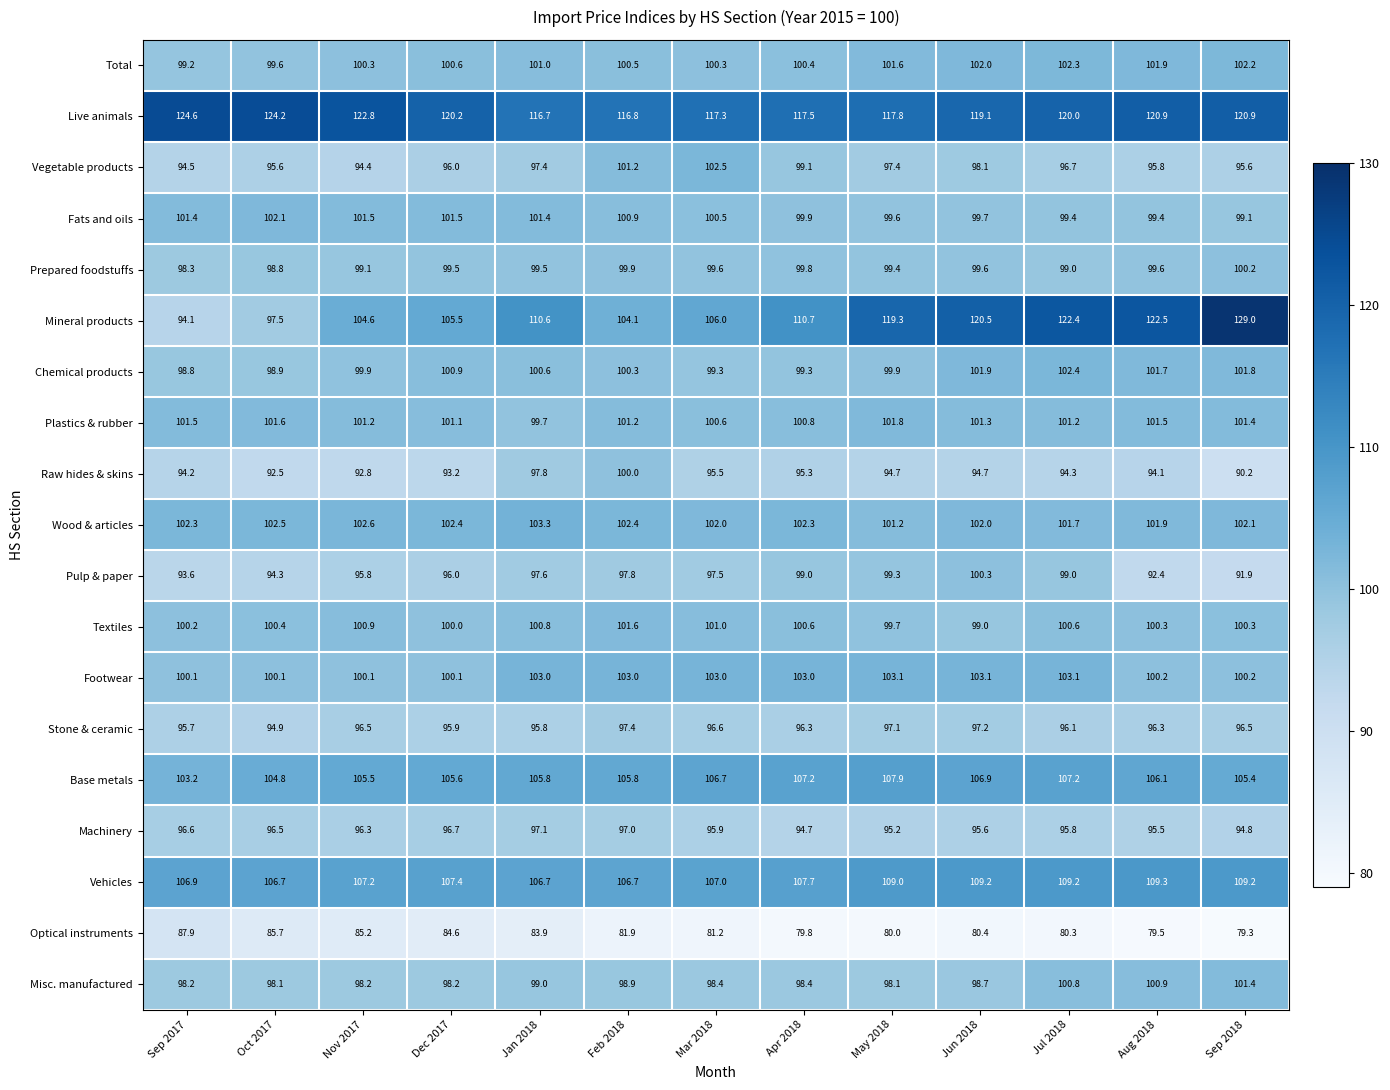

Where is Fats and oils nearest to the value 100?

Apr 2018